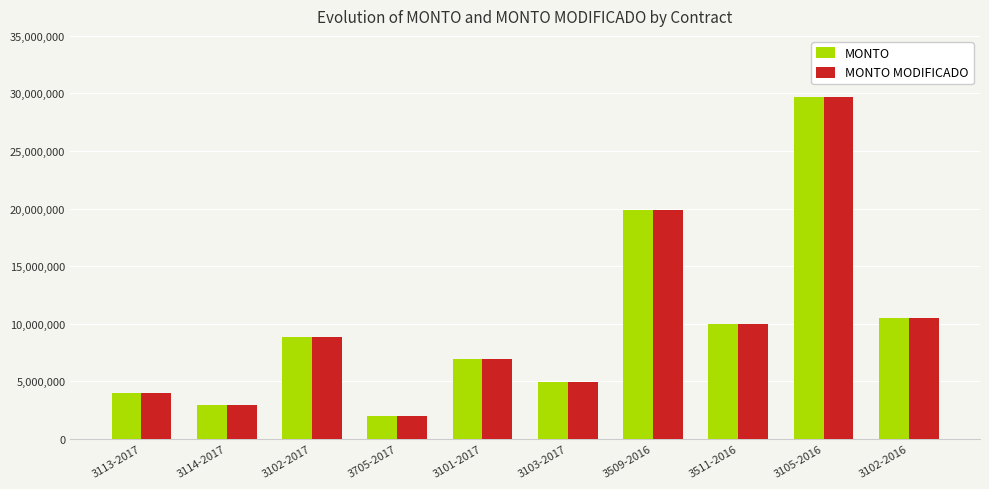

At which label is MONTO closest to 15822912?

3509-2016